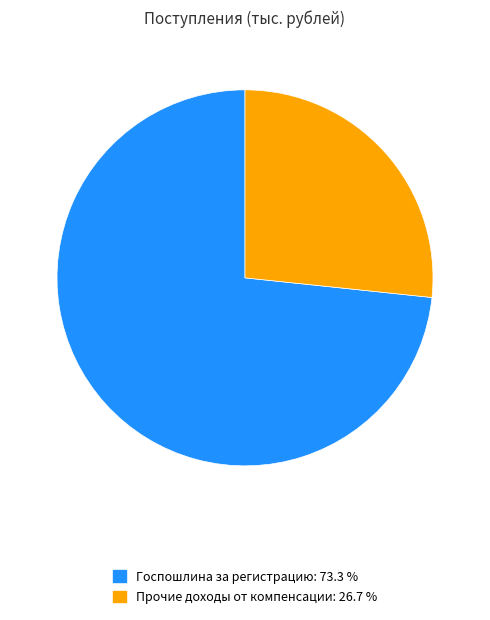

Is there a majority slice in this chart?

Yes